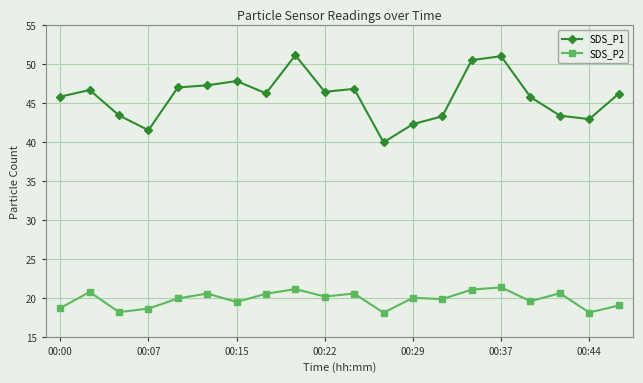

What is the value of the SDS_P1 point at the 13th from the left?

42.3